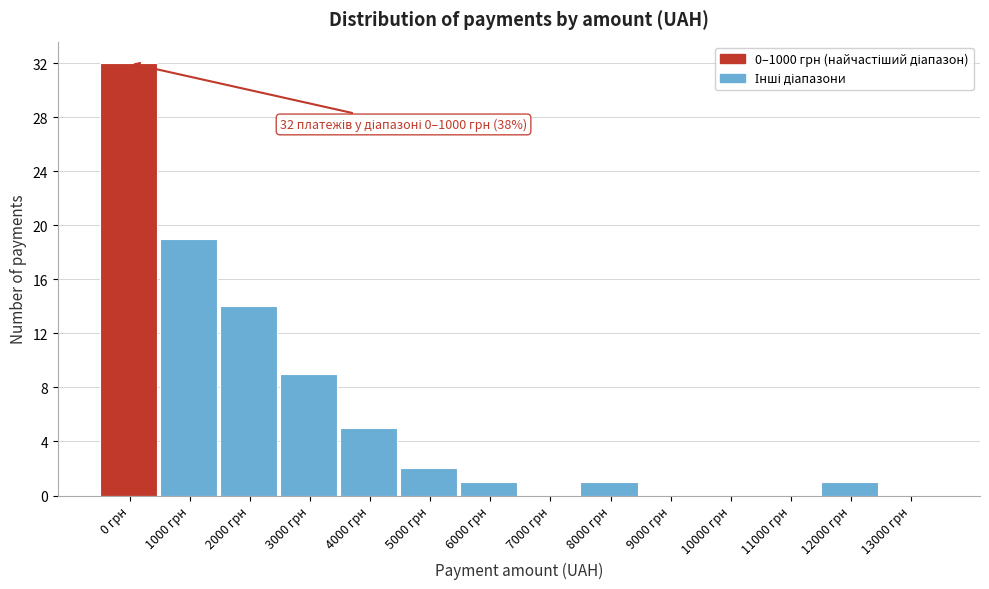

Reading left to right, what are all the values shown in this chart?

0 грн=32	1000 грн=19	2000 грн=14	3000 грн=9	4000 грн=5	5000 грн=2	6000 грн=1	7000 грн=0	8000 грн=1	9000 грн=0	10000 грн=0	11000 грн=0	12000 грн=1	13000 грн=0